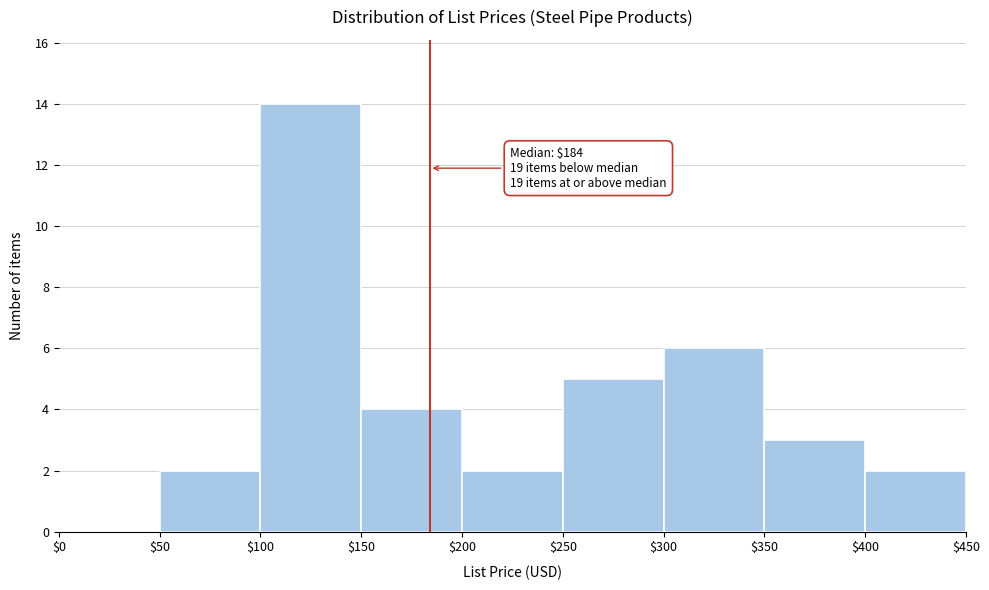

Over which range of the x-axis is the bar tallest?

$100 to $150